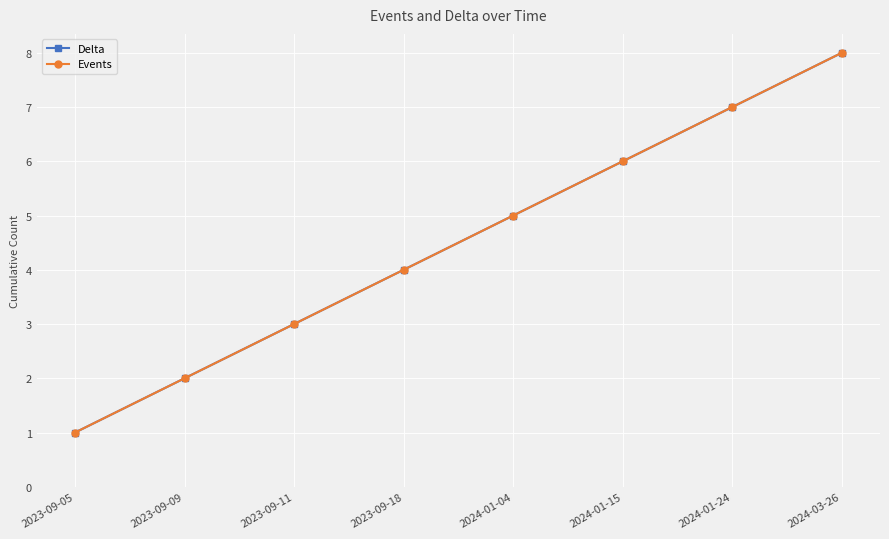

The Delta series shows 3 at 2023-09-11. True or false?

True